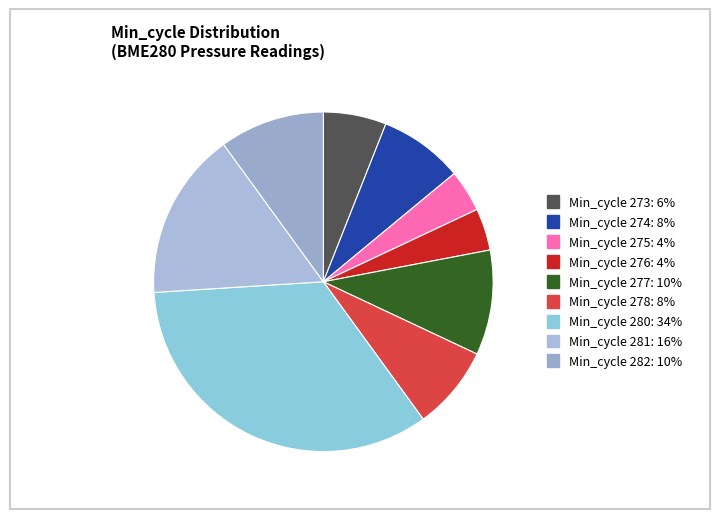

Count the number of slices in the pie.

9